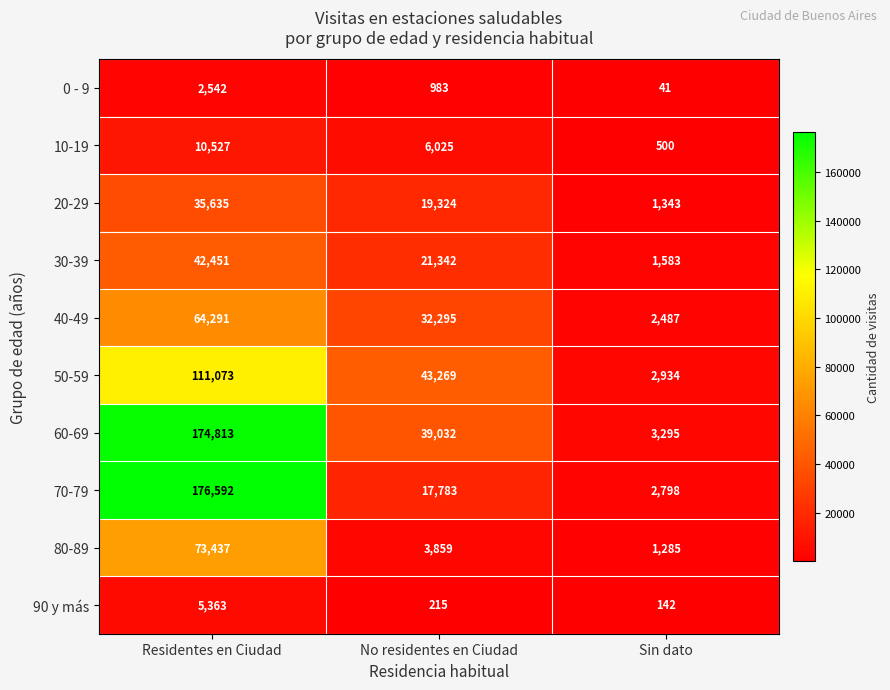

What is the average value of the 90 y más series?

1907